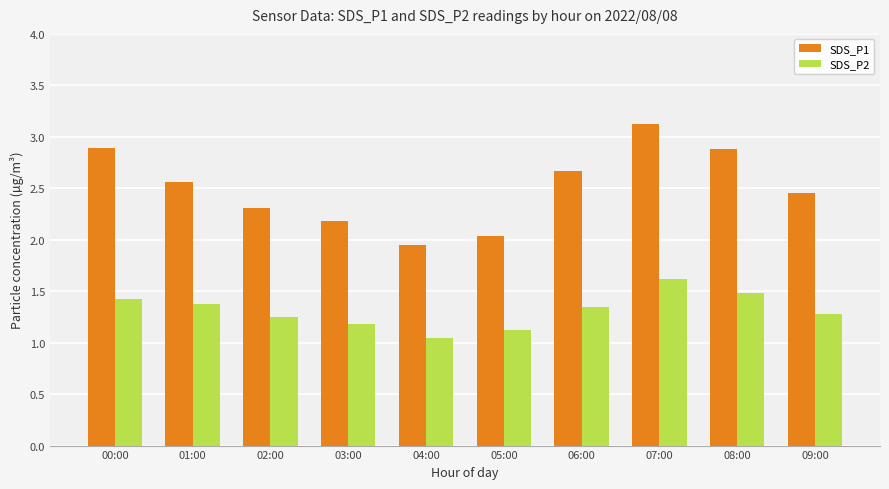

At which category does the chart reach its minimum across all series?

04:00